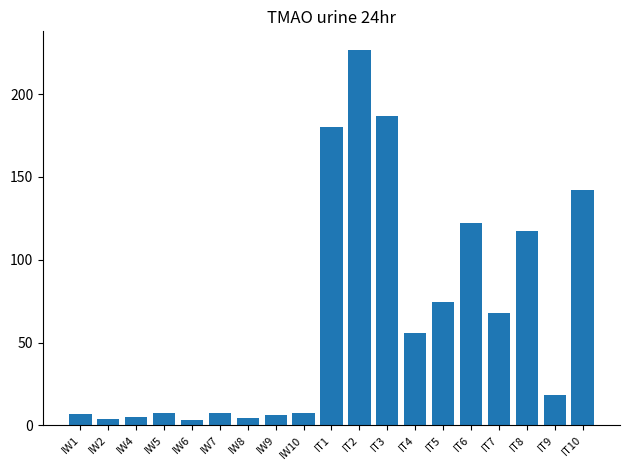

The value at IT9 is 27.7. True or false?

False